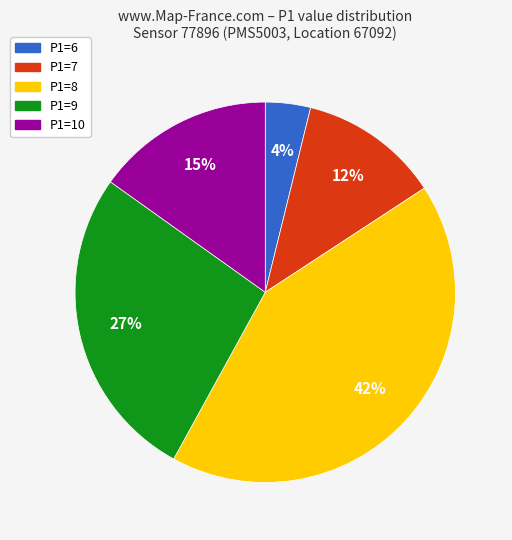

Is the sum of P1=6 and P1=8 greater than half?

No